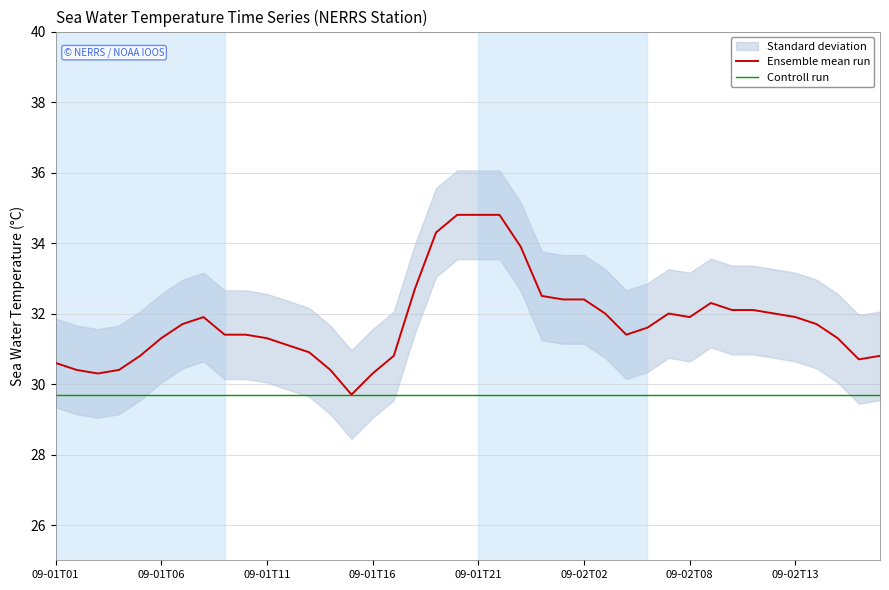

The Controll run series shows 50.6 at 17. True or false?

False